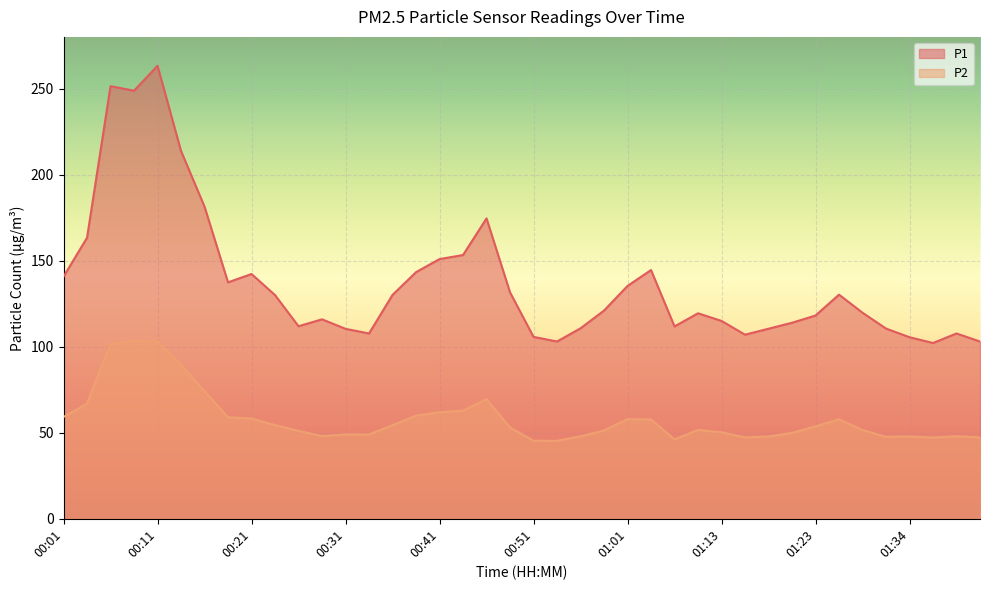

True or false: P1 has more than 0 interior local peaks.

True